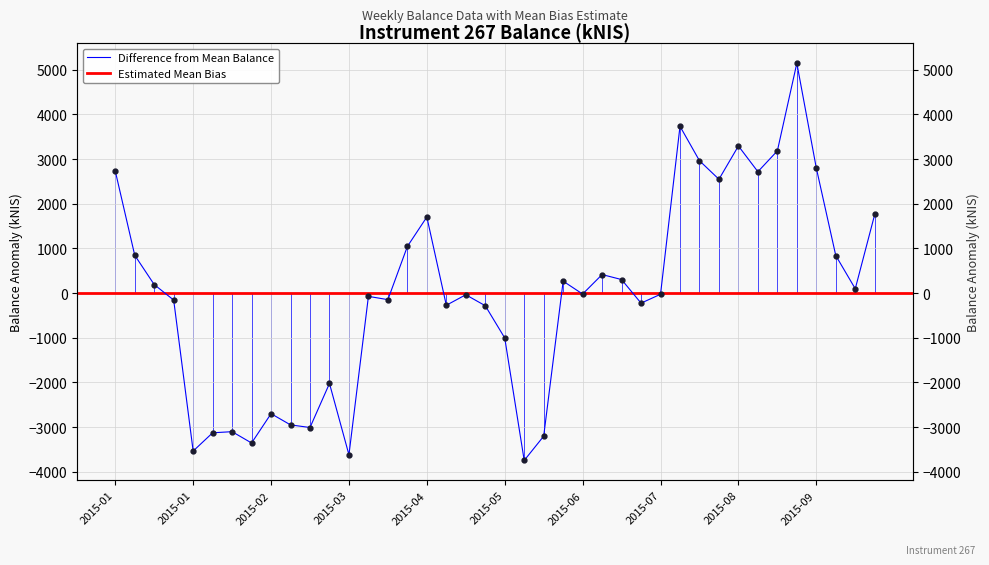

List the labels in order of value, largest first.

2015-09-03, 2015-07-23, 2015-08-13, 2015-08-27, 2015-07-30, 2015-09-10, 2015-01-01, 2015-08-20, 2015-08-06, 2015-10-01, 2015-04-21, 2015-04-16, 2015-01-08, 2015-09-17, 2015-06-25, 2015-07-02, 2015-06-11, 2015-01-15, 2015-09-24, 2015-06-18, 2015-07-16, 2015-05-07, 2015-04-02, 2015-04-08, 2015-01-22, 2015-07-09, 2015-04-30, 2015-05-14, 2015-05-21, 2015-03-19, 2015-02-26, 2015-03-04, 2015-03-12, 2015-02-12, 2015-02-05, 2015-06-04, 2015-02-19, 2015-01-29, 2015-03-26, 2015-05-28